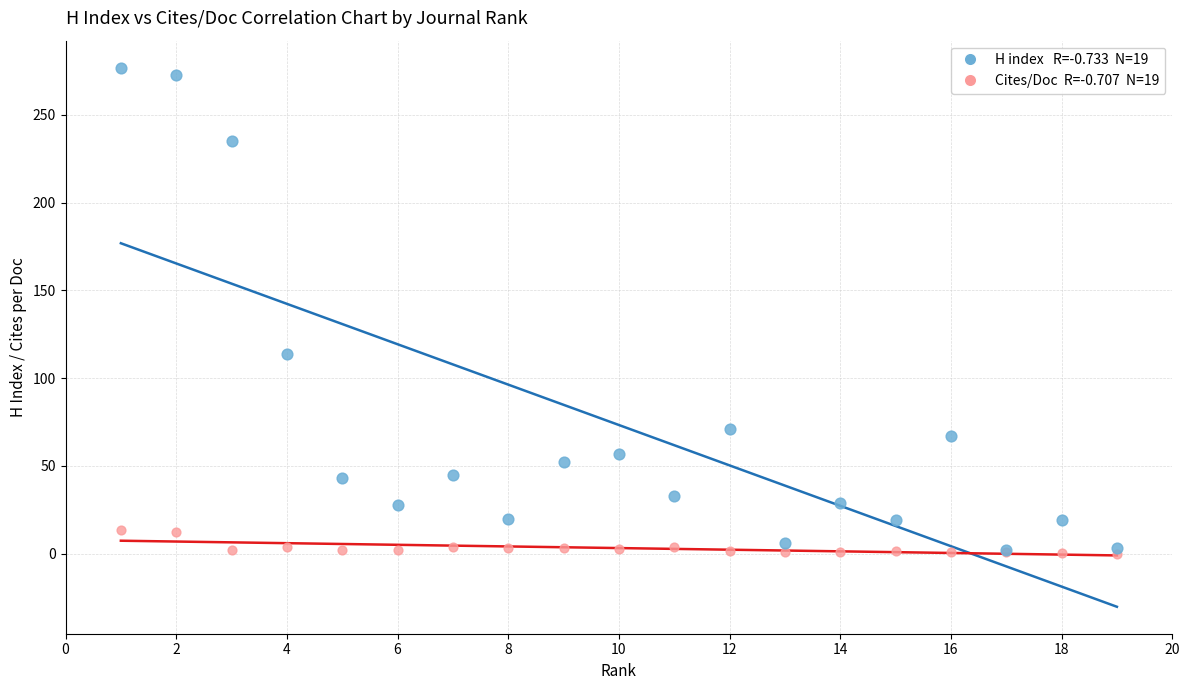

Across all series, what Y value is closest to 138?

114.0